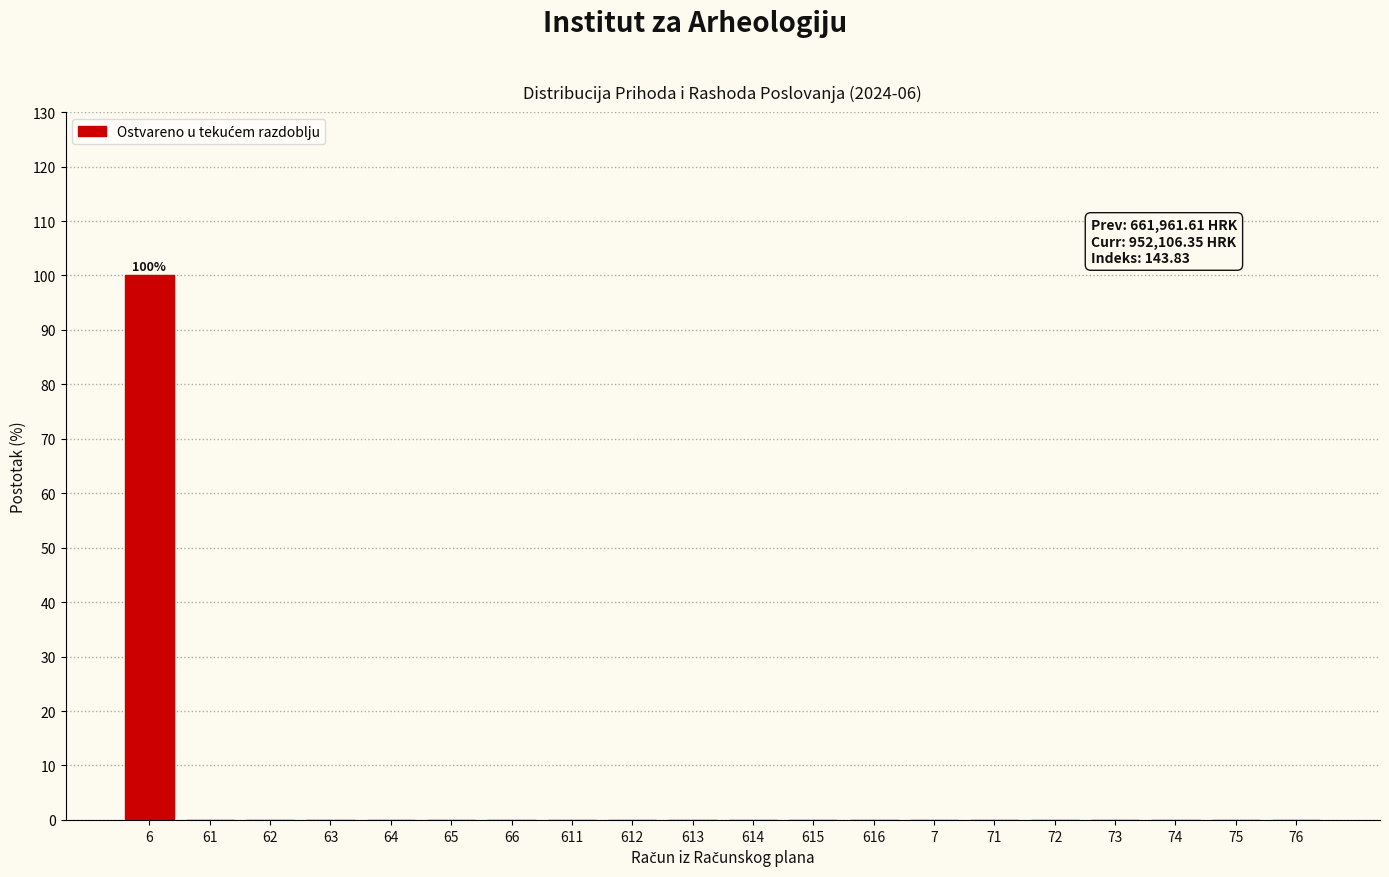

Reading left to right, what are all the values shown in this chart?

6=100	61=0	62=0	63=0	64=0	65=0	66=0	611=0	612=0	613=0	614=0	615=0	616=0	7=0	71=0	72=0	73=0	74=0	75=0	76=0